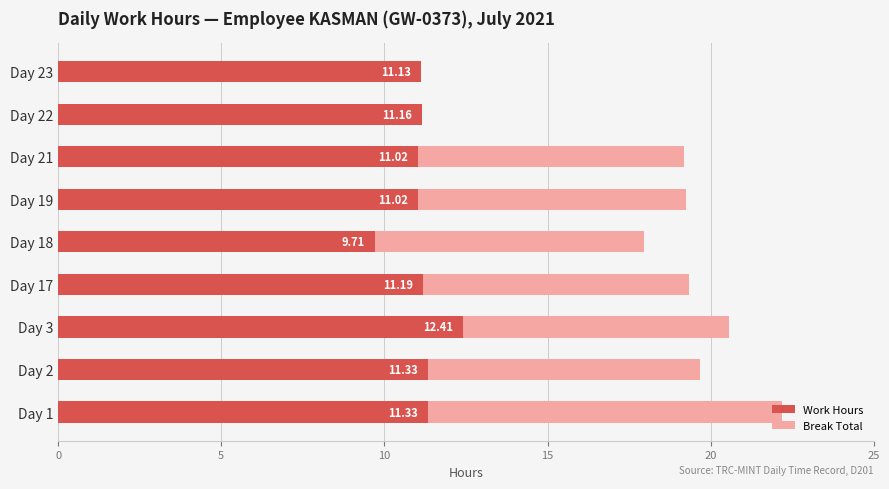

What is the total value across all series at Day 2?

19.7